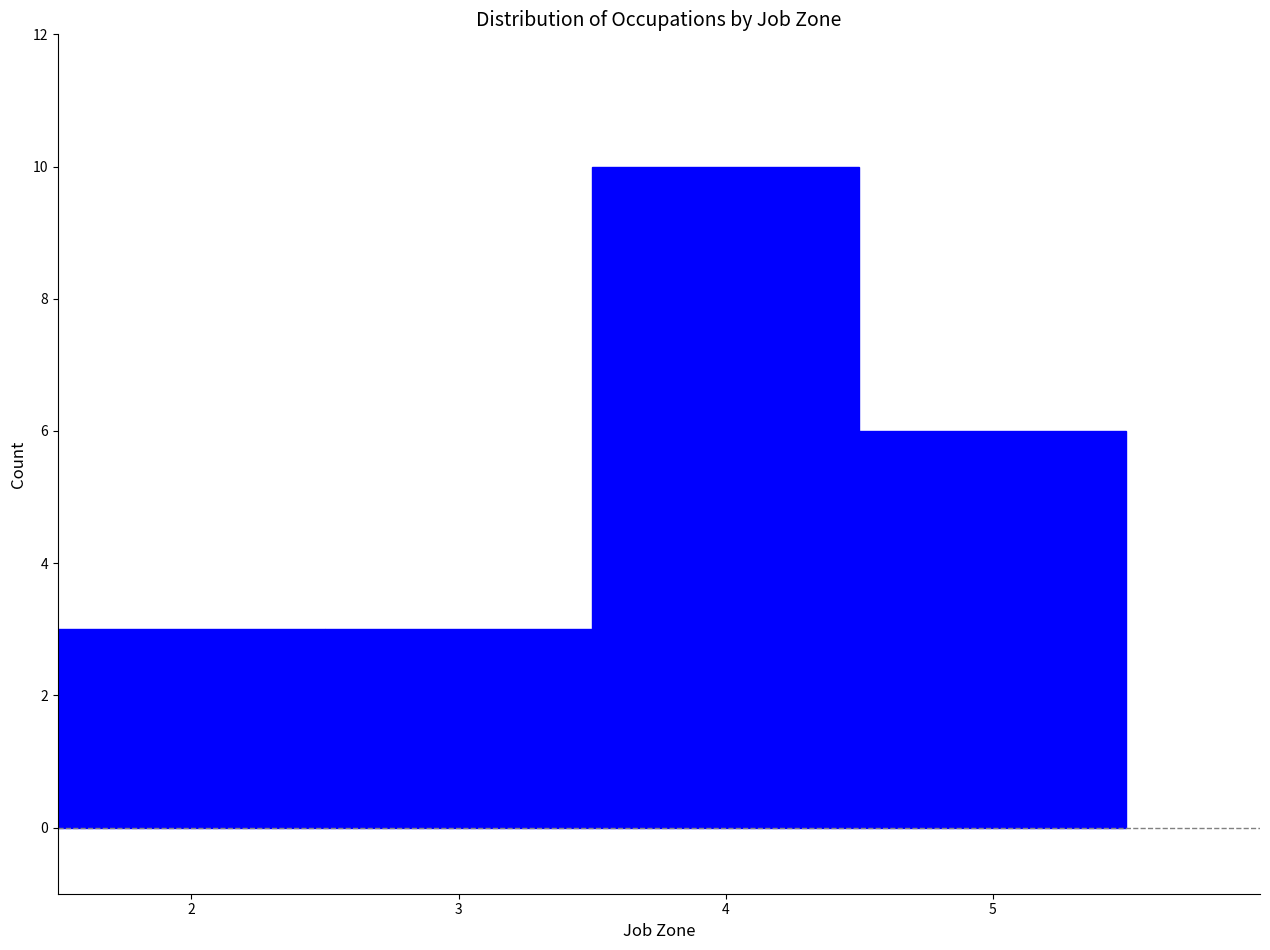

How tall is the bar that spans 1.5 to 2.5 on the x-axis? The values are not printed on the chart, so give them approximately, as read against the axis.

3